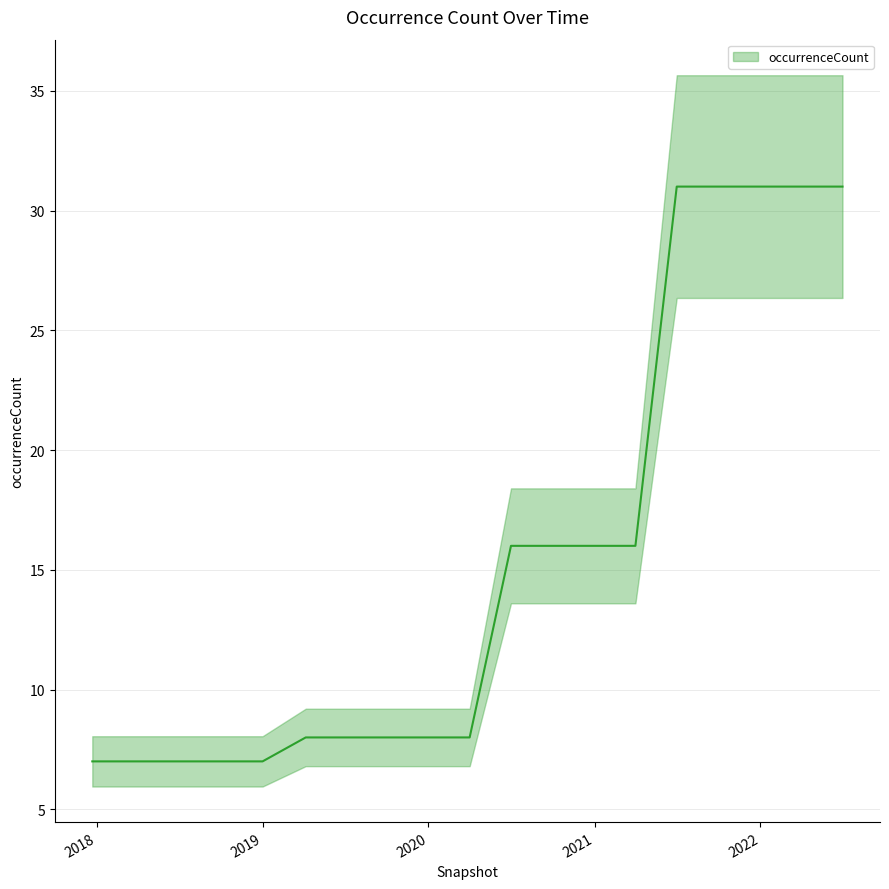

What is the difference between the maximum and minimum values?

24